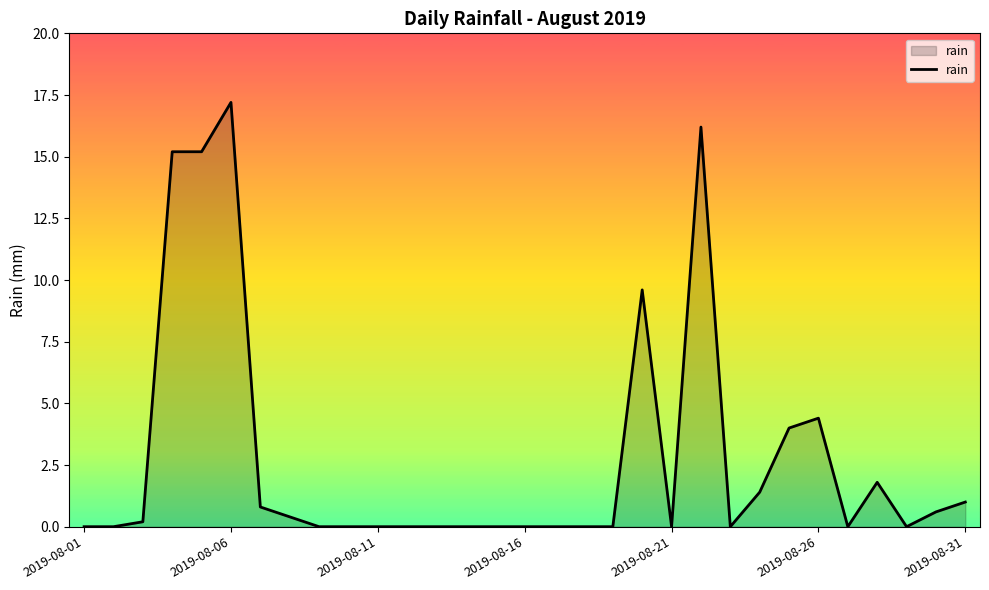

What is the difference between the maximum and minimum values?

17.2